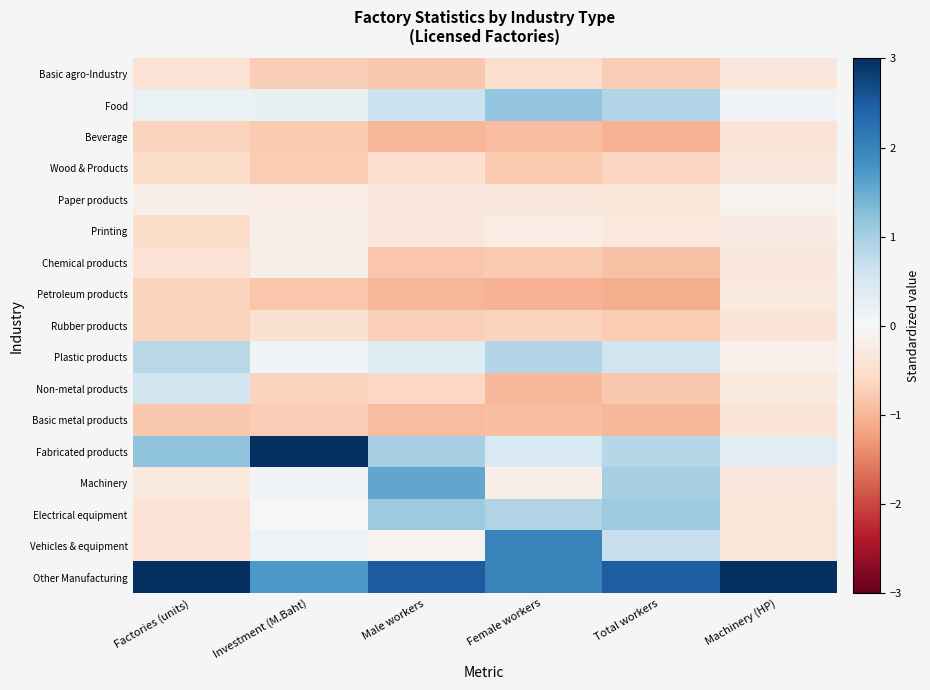

What is the difference between the highest and lowest values at Investment (M.Baht)?

4.0